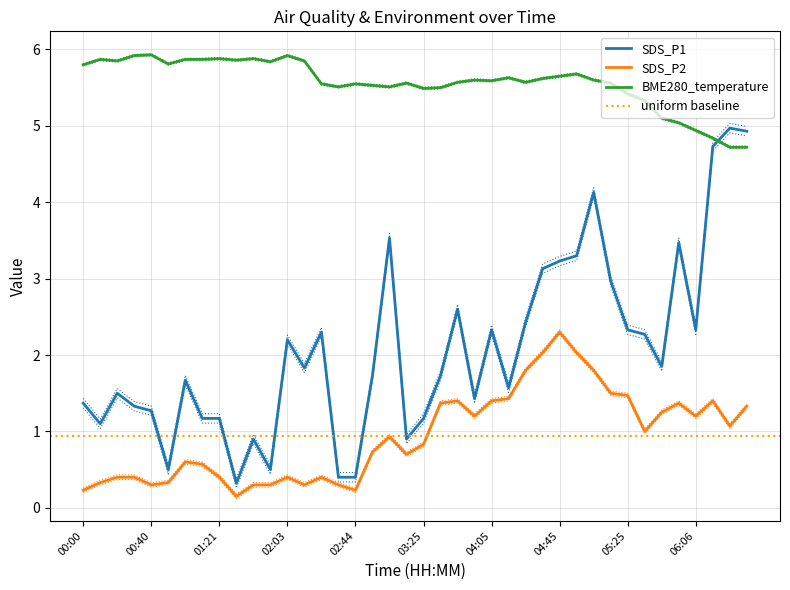

What is the smallest value displayed?

0.1